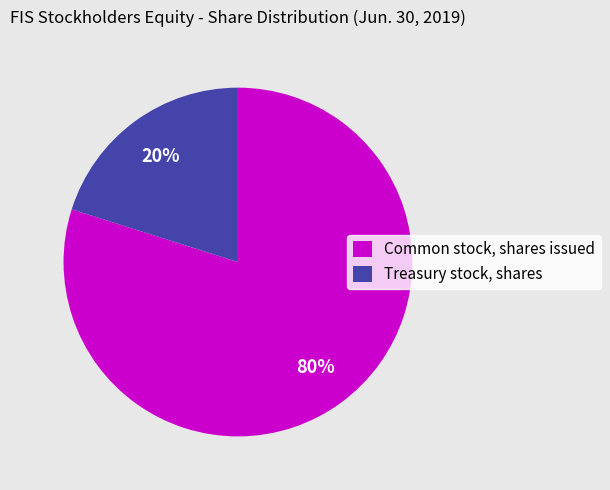

What percentage is the Common stock, shares issued slice, to the nearest percent?

80%